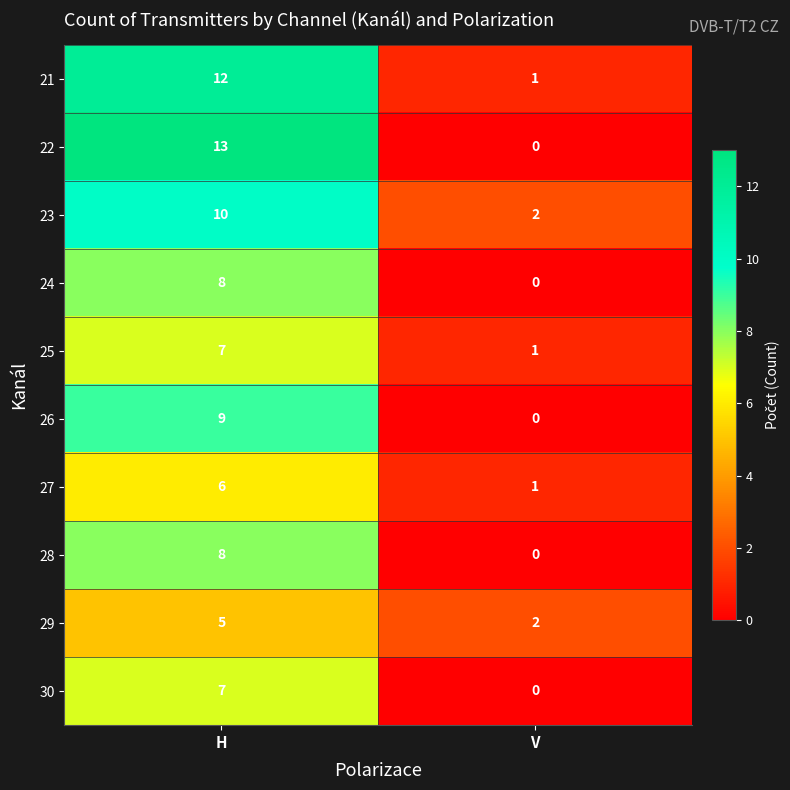

What is the difference between the maximum and minimum values in the 25 series?

6